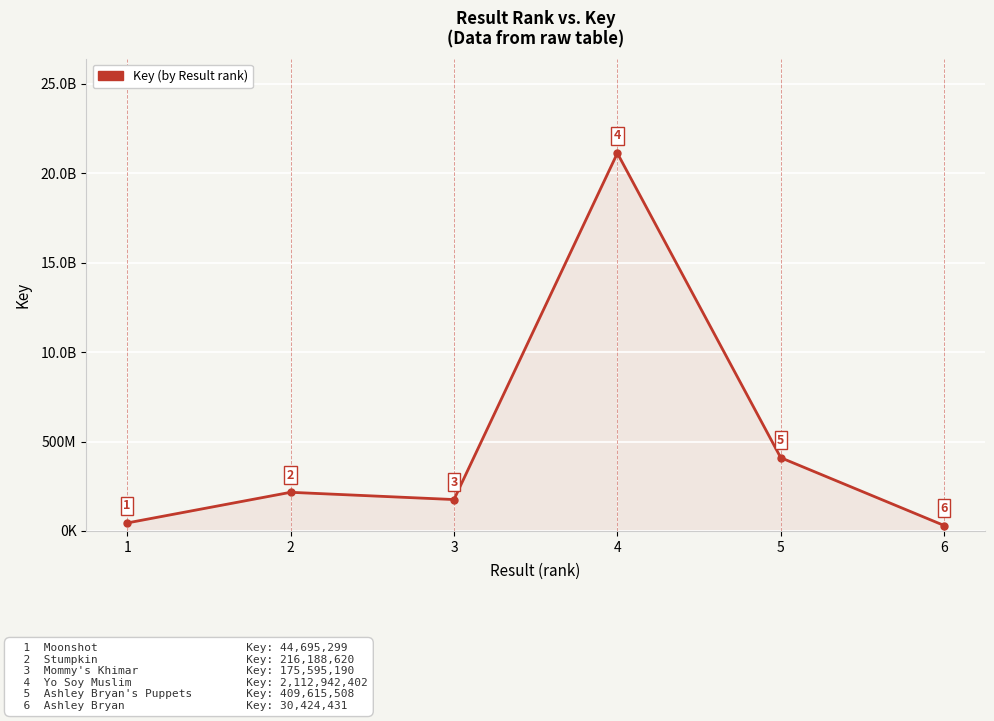

At which label does the data first exceed 216188620?

4